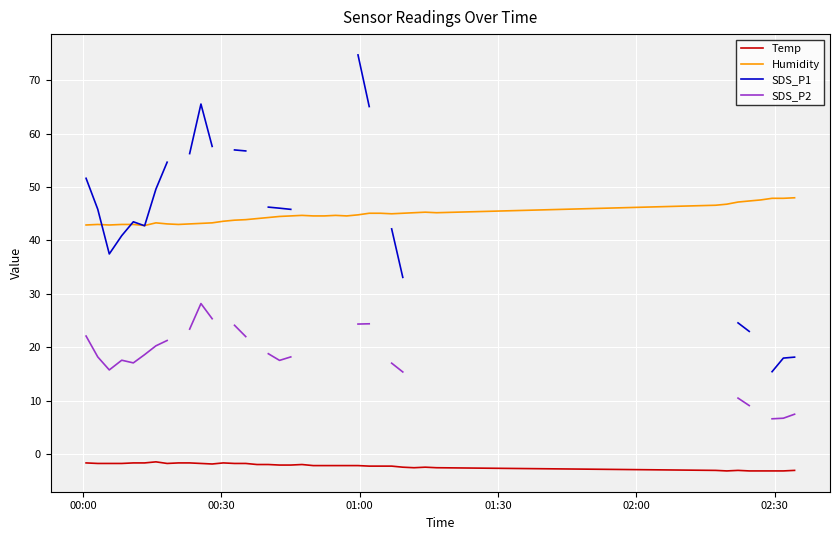

True or false: Temp and SDS_P2 intersect in this chart.

False